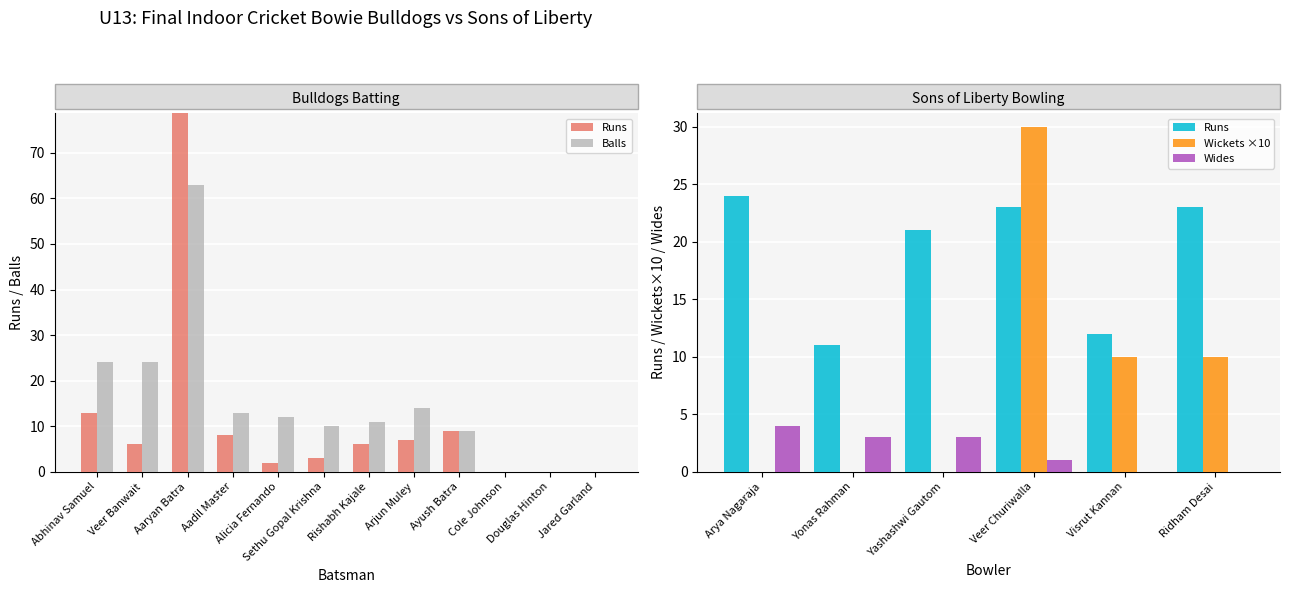

How many data points in Balls are above 12?

5